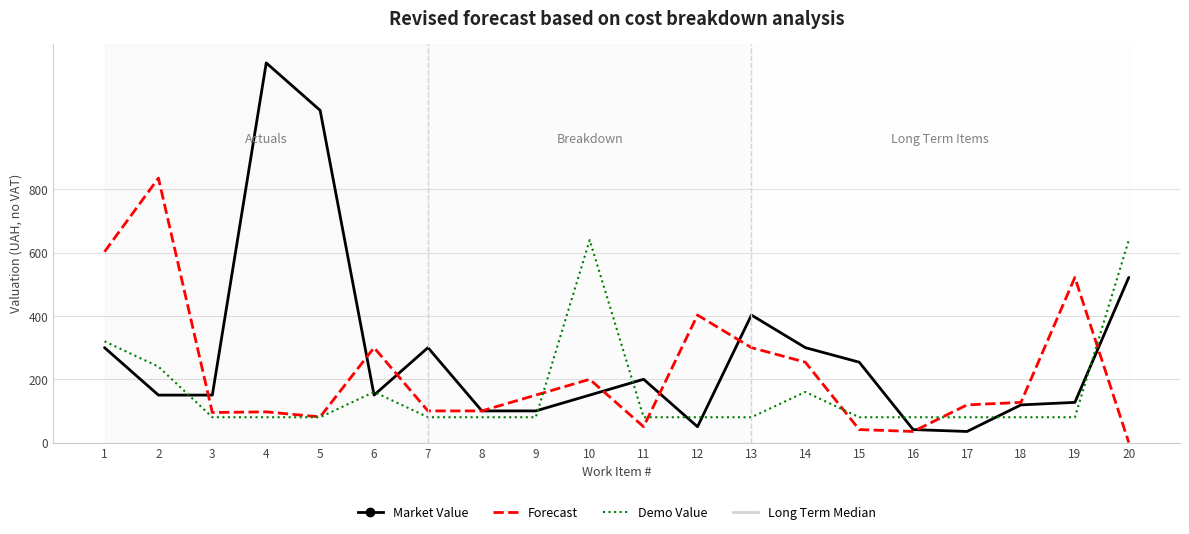

What is the lowest value of the Market Value series?

35